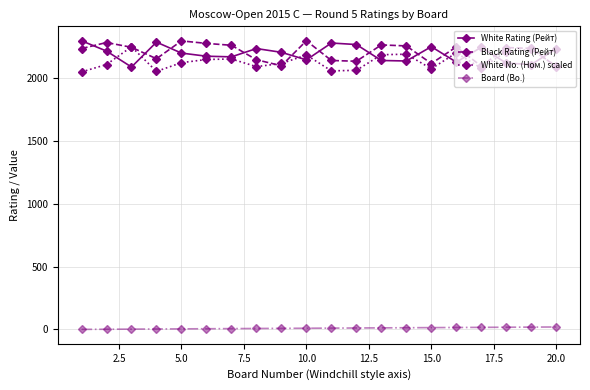

True or false: White No. (Ном.) scaled and Board (Bo.) cross at least once.

False